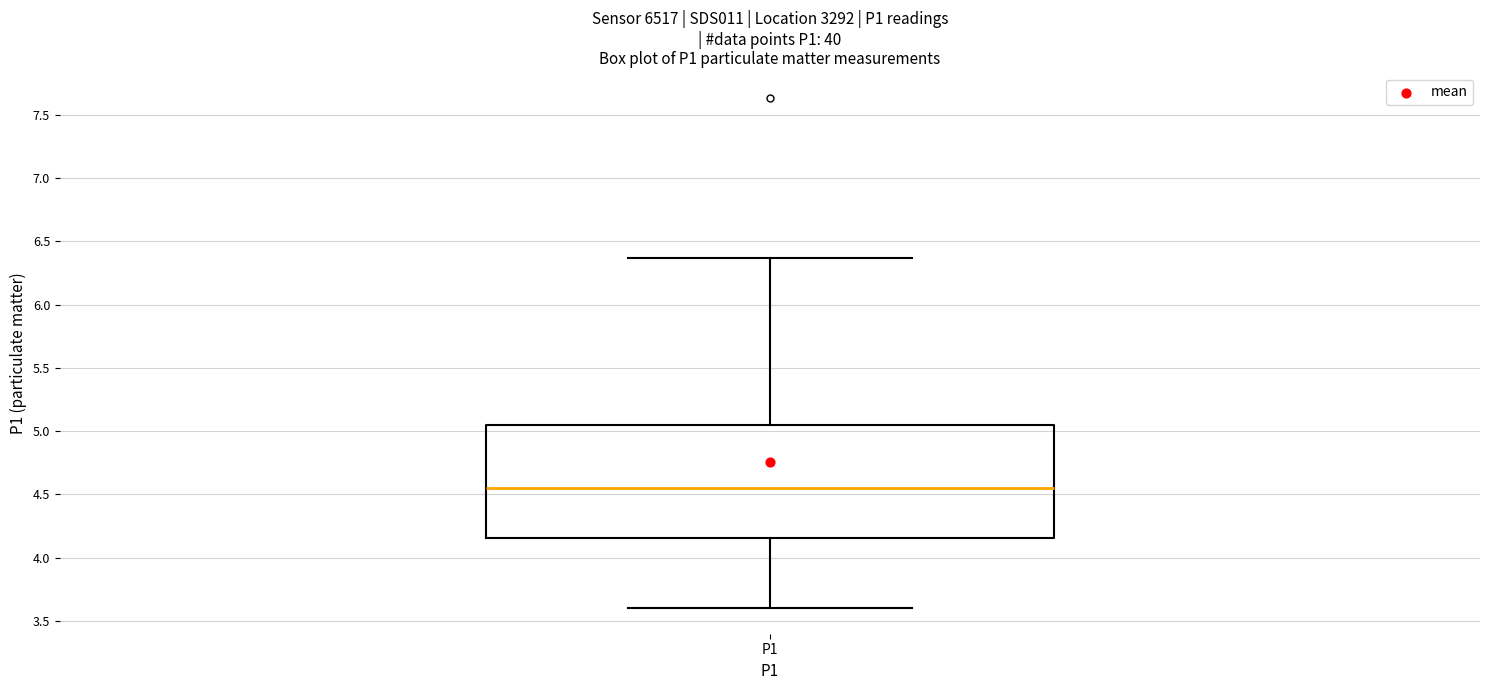

Read this box plot against the y-axis: the position of the median line, the range covered by the box, and the ends of both whiskers. The values are not printed on the chart, so give them approximately, as read against the axis.

median 4.55, box 4.15 to 5.05, whiskers 3.60 to 6.35